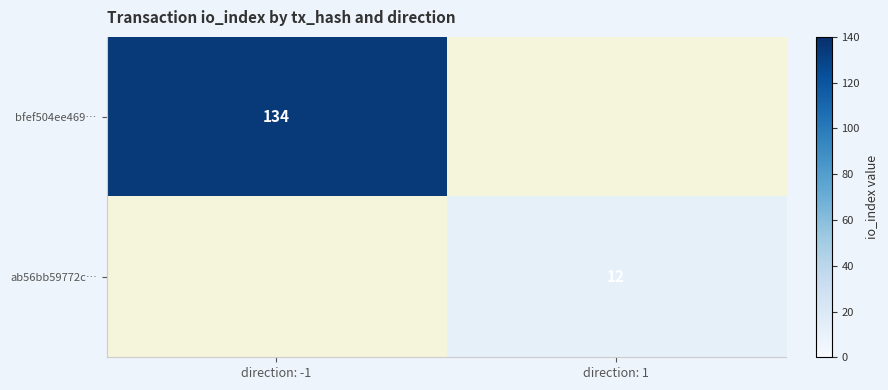

What is the spread (max minus min) of values at direction: 1?

12